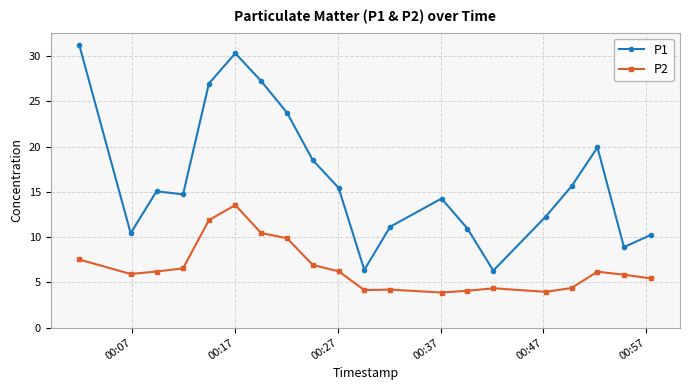

What is the minimum value for P1?

6.3